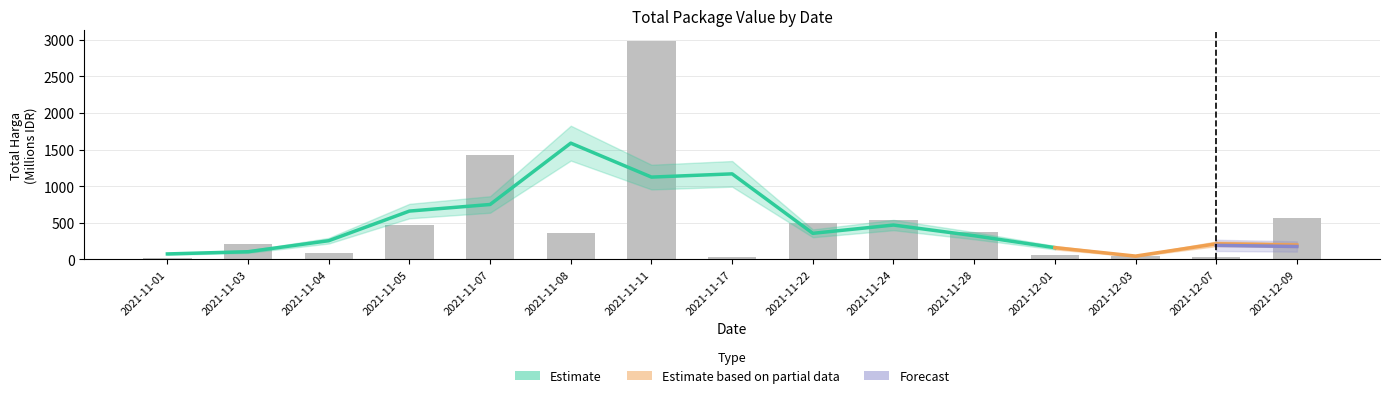

How many data points does each series have?

15